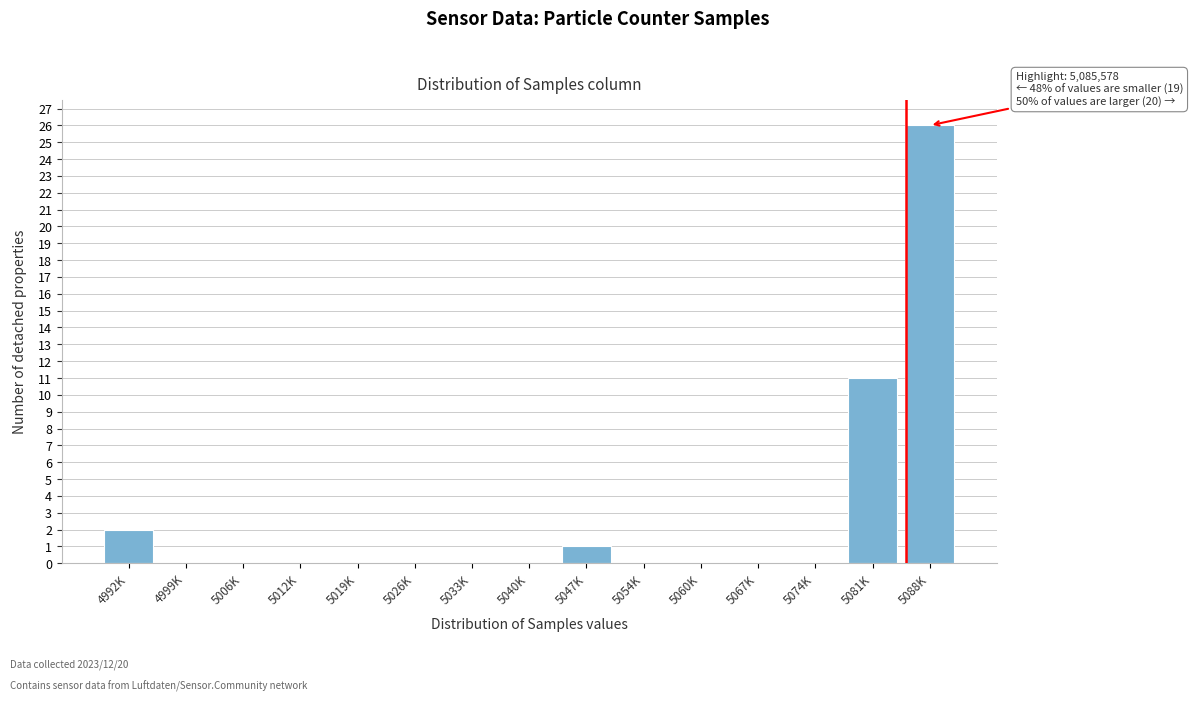

Reading left to right, transcribe all the data shown in this chart.

4992K=2	4999K=0	5006K=0	5012K=0	5019K=0	5026K=0	5033K=0	5040K=0	5047K=1	5054K=0	5060K=0	5067K=0	5074K=0	5081K=11	5088K=26